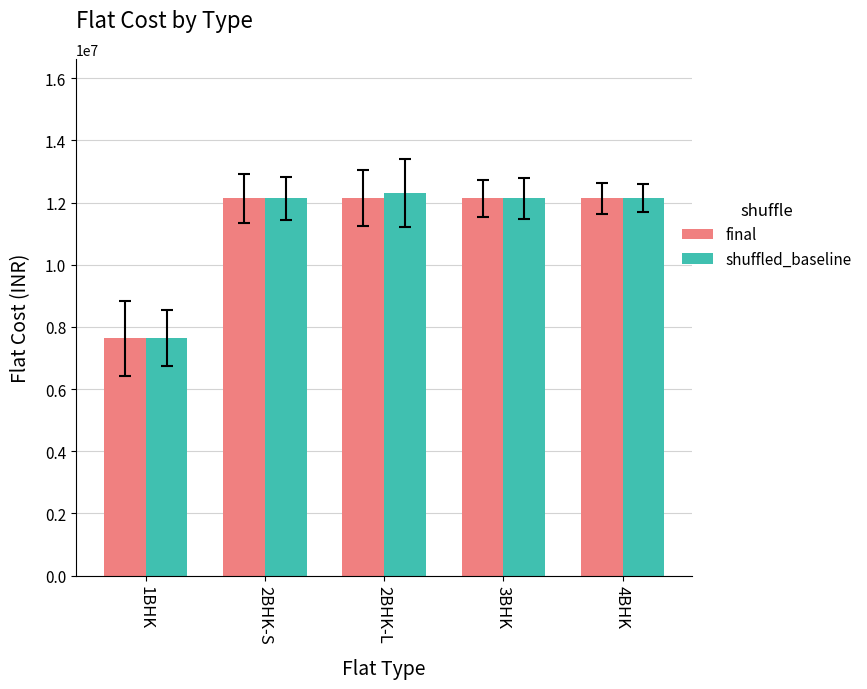

Is the value of shuffled_baseline at 2BHK-S greater than the value of final at 1BHK?

Yes